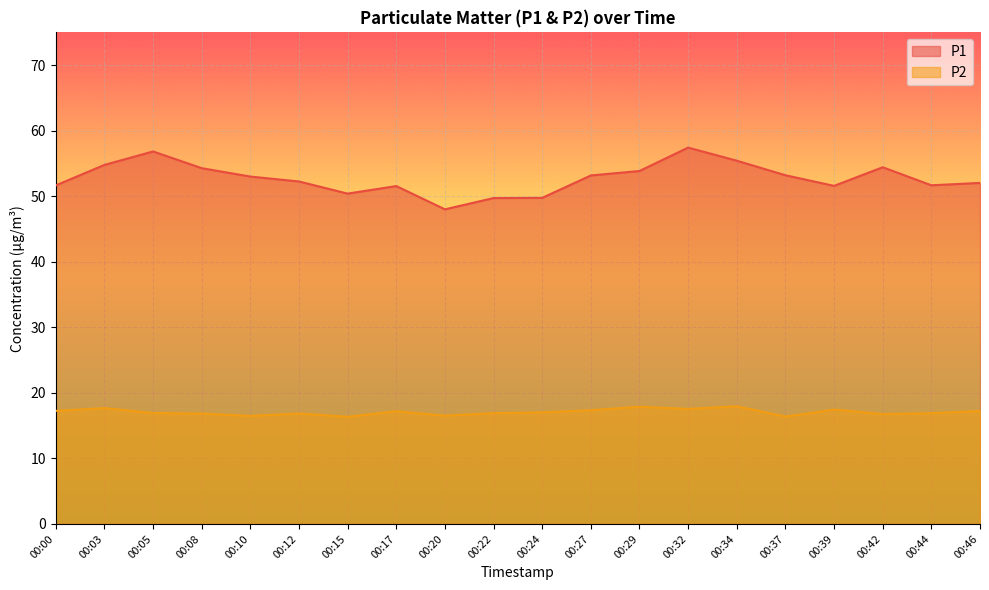

Does the chart display data point markers on the line(s)?

No